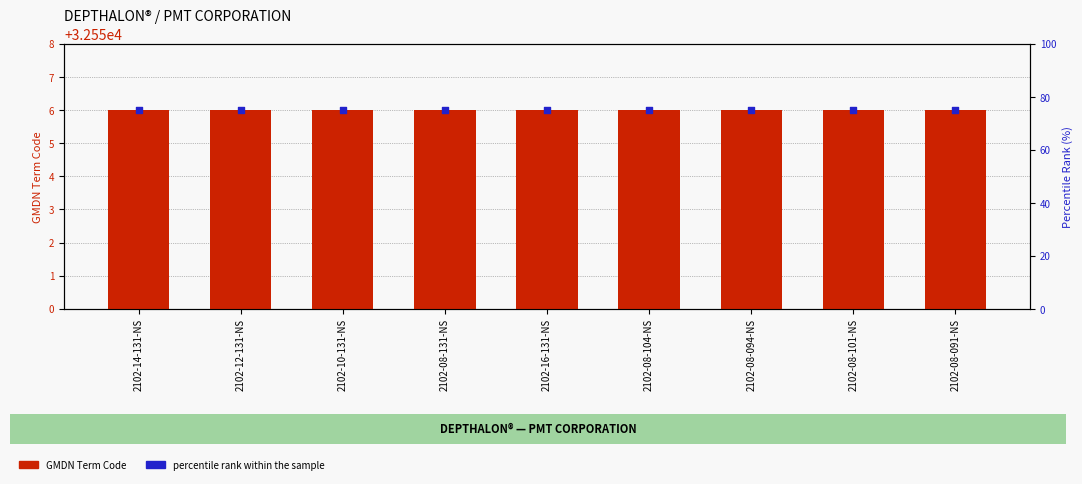

What is the total value across all series at 2102-12-131-NS?

32631